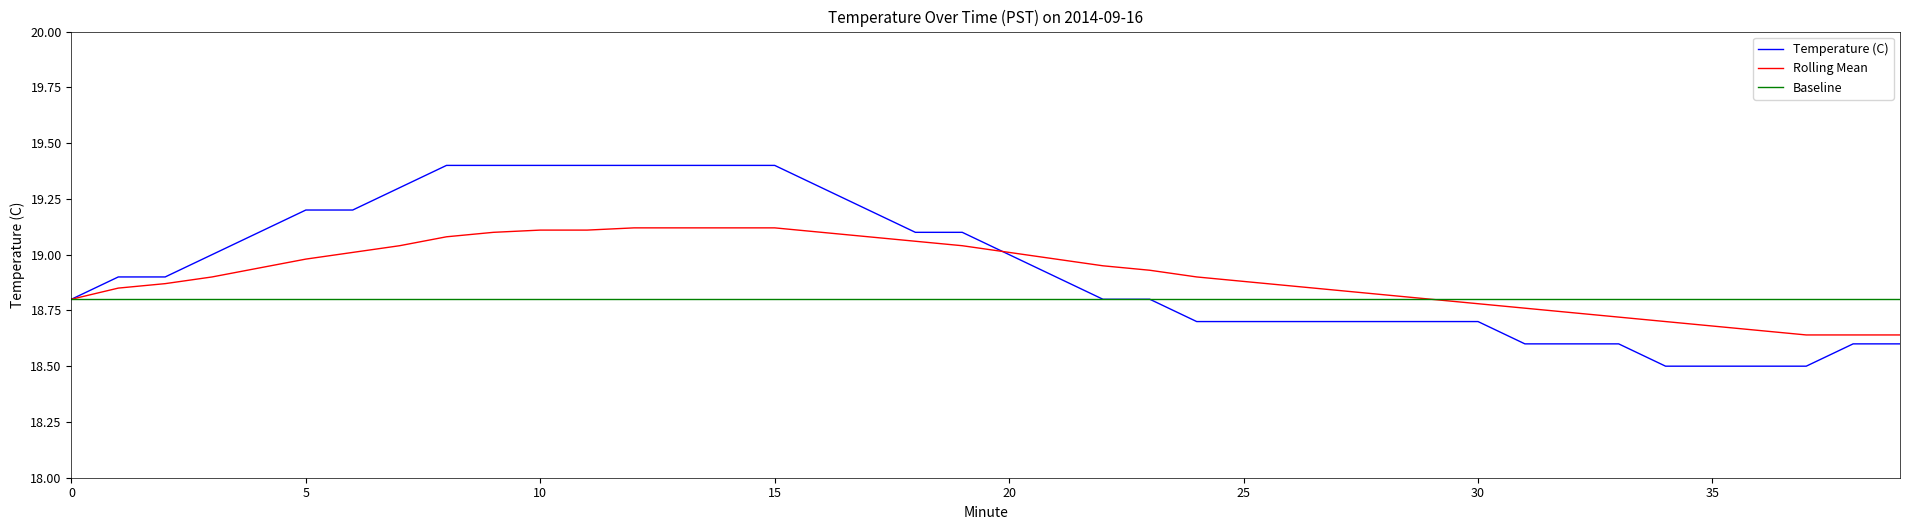

List the series in order of their overall mean, lowest first.

Baseline, Rolling Mean, Temperature (C)